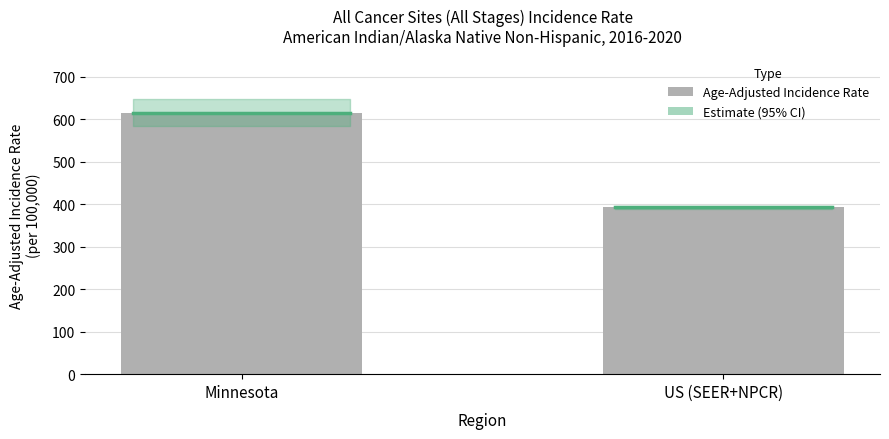

Reading left to right, what are all the values shown in this chart?

615.0	392.6